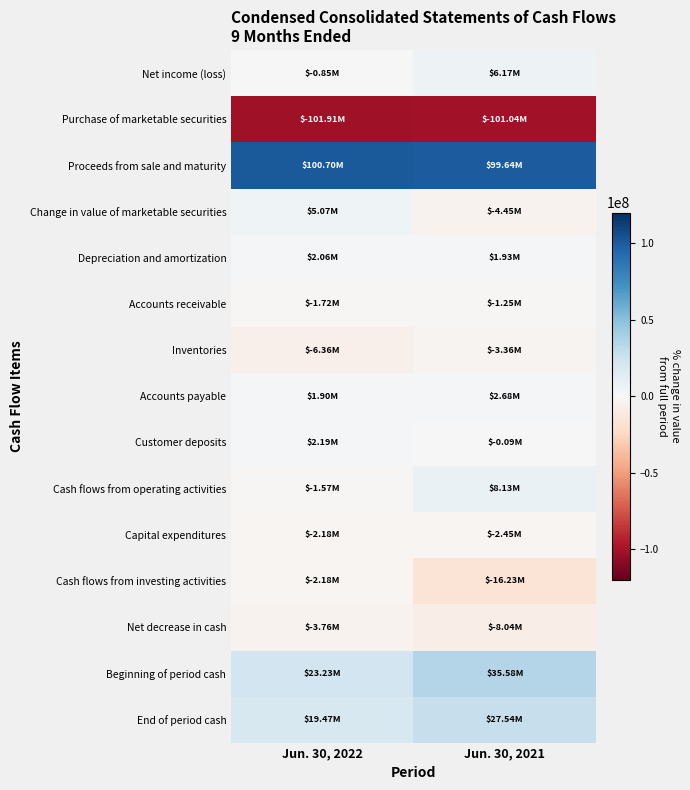

Which series has the widest spread of values?

Cash flows from investing activities